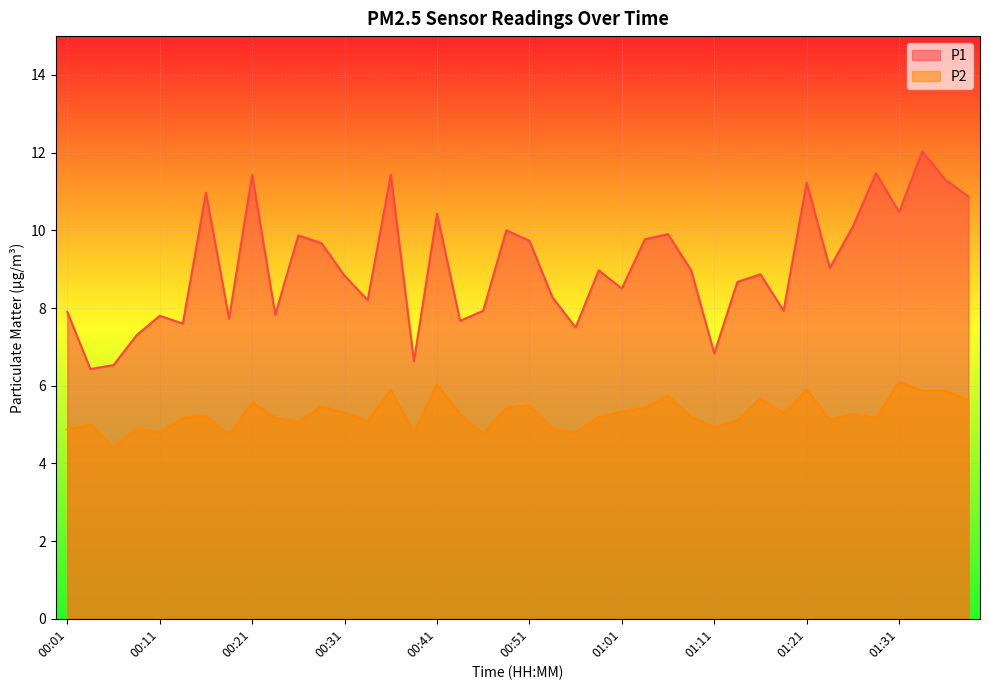

How many lines are shown in the chart?

2